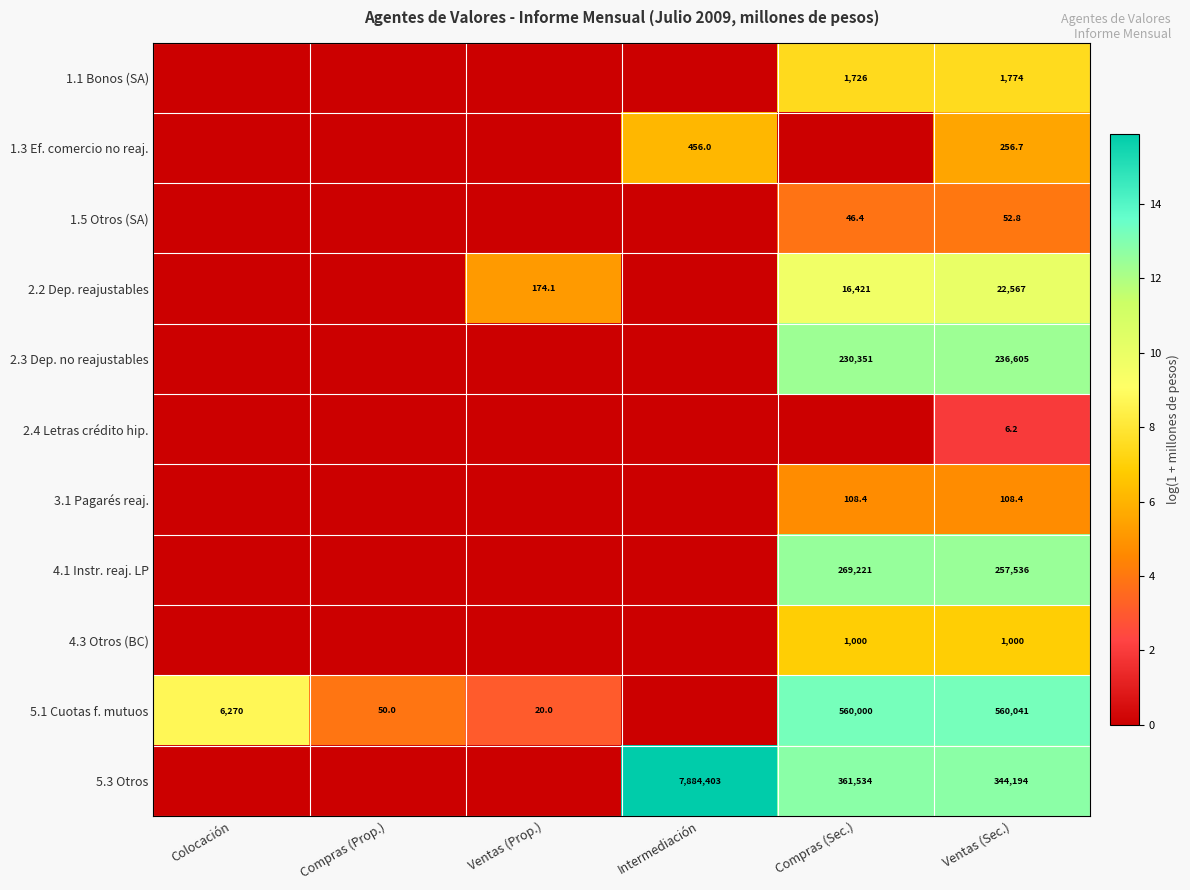

True or false: 4.3 Otros (BC) has a value of 1000.0 at Compras (Sec.).

True